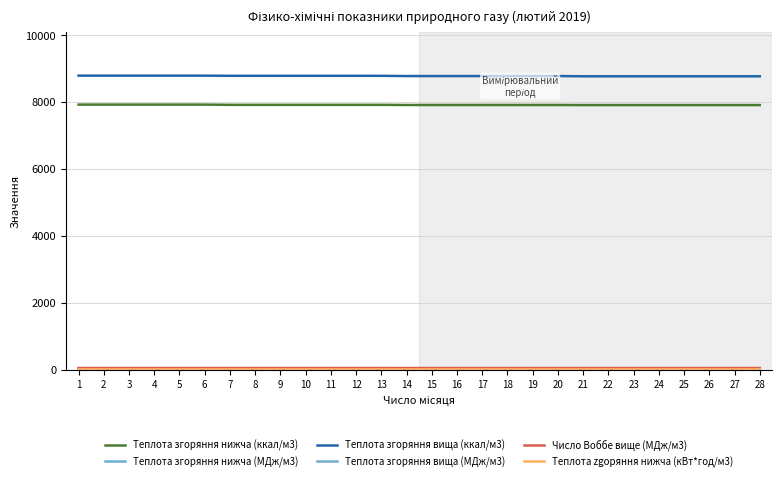

What is the difference between the highest and lowest values at 4?

8775.5